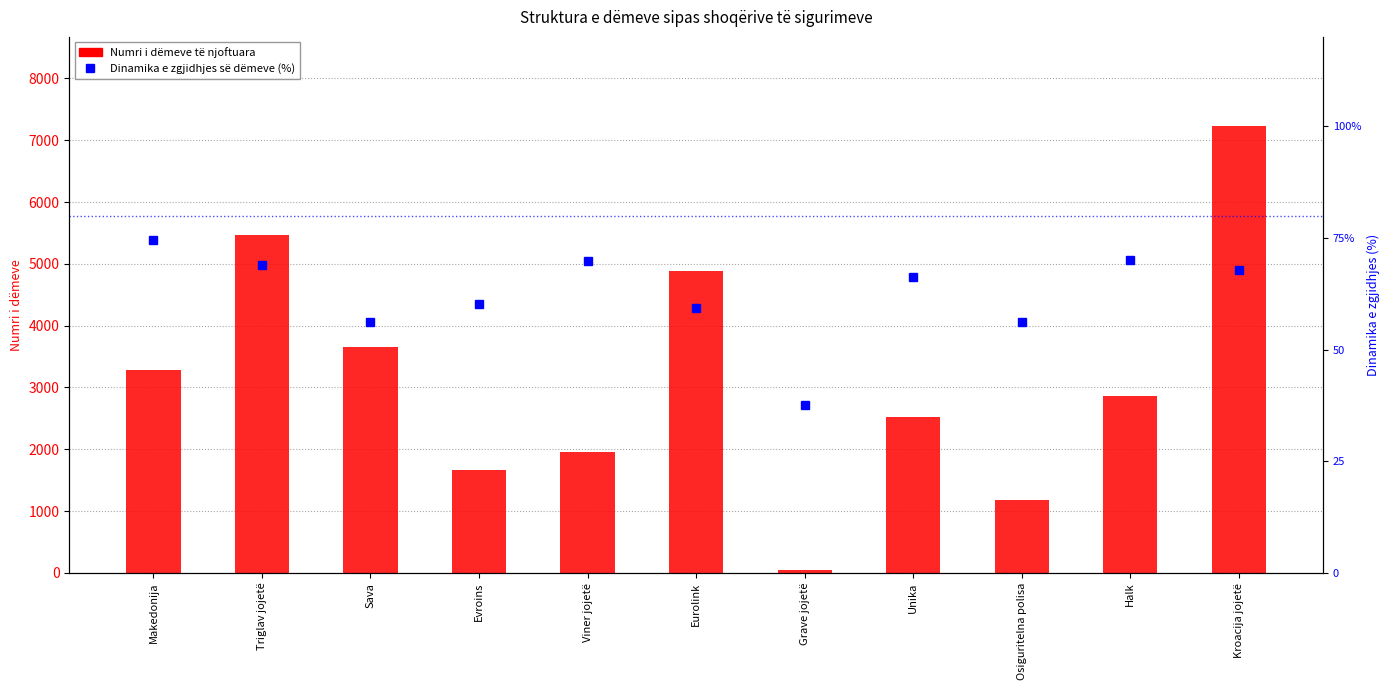

What is the approximate value of Dinamika e zgjidhjes së dëmeve (%) at Eurolink?

59.2